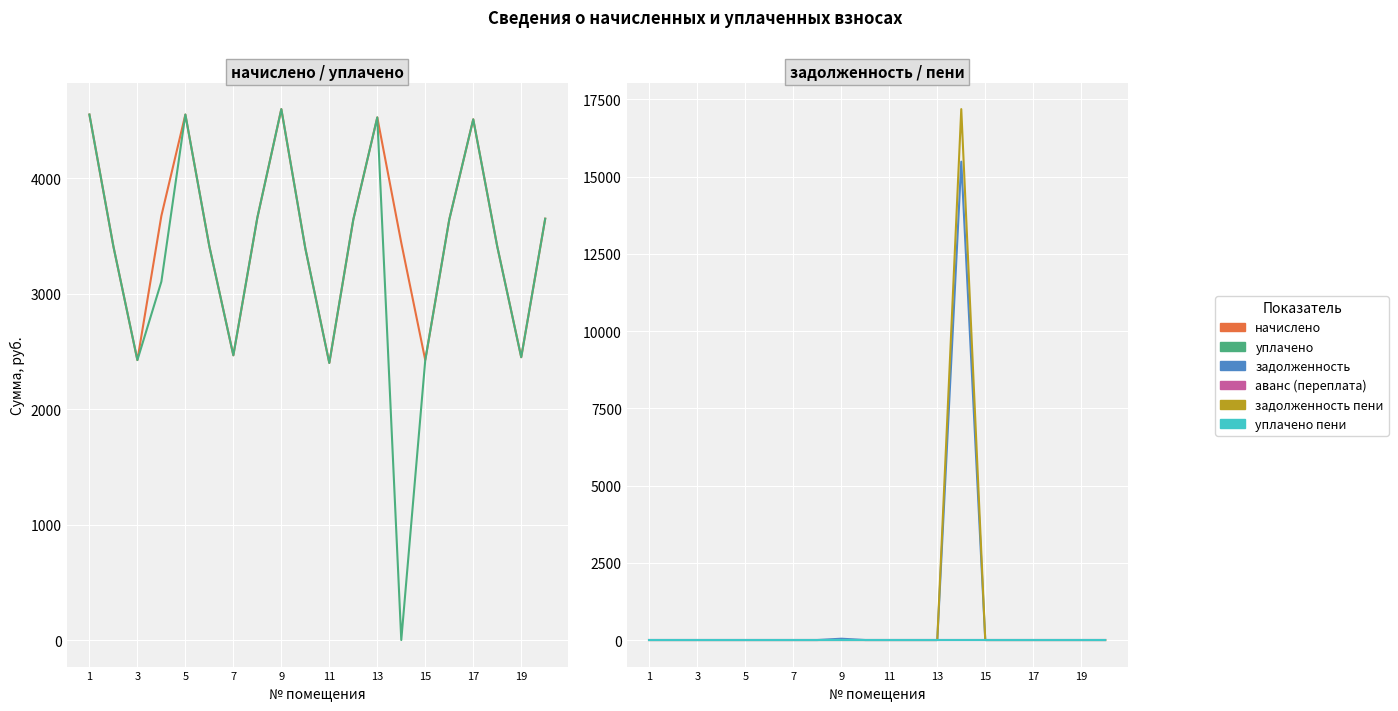

Is it true that аванс (переплата) equals 0.0 at 19?

True